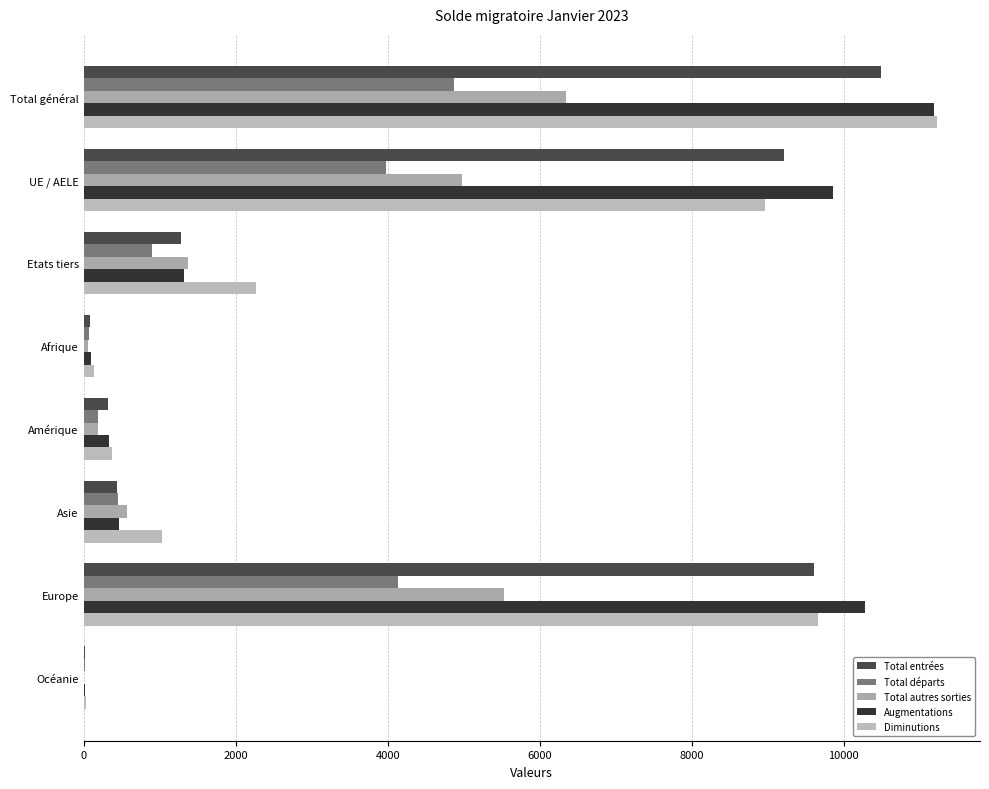

What is the average value of the Total autres sorties series?

2382